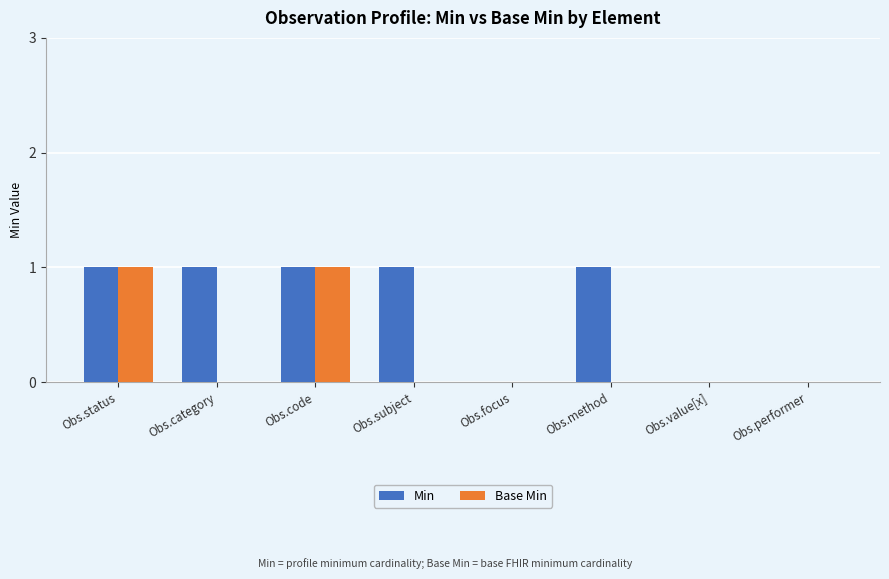

The value of Base Min at Obs.code is 0. True or false?

False